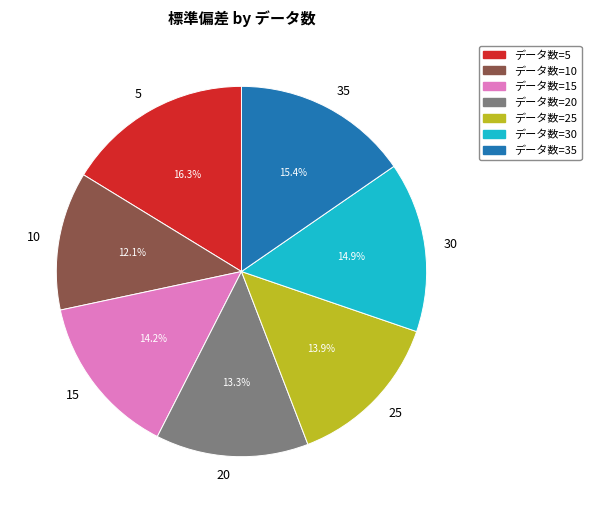

To the nearest percent, what portion does 15 represent?

14%